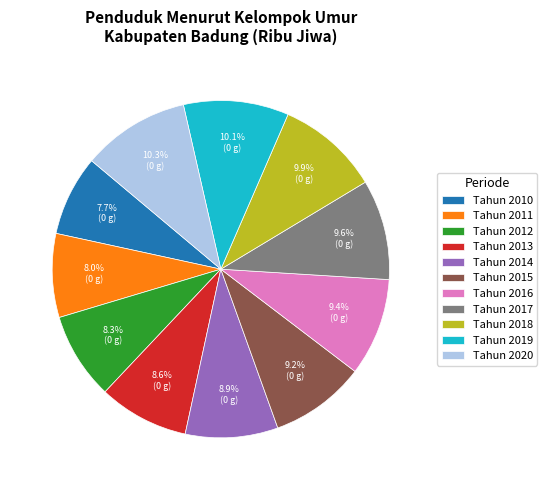

To the nearest percent, what portion does Tahun 2012 represent?

8%